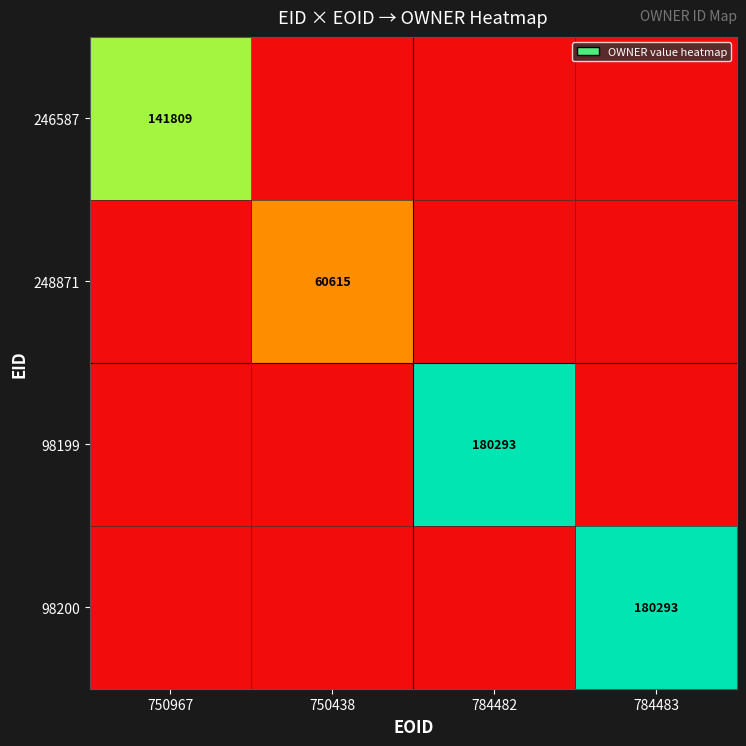

The value of 248871 at 784483 is -0.2. True or false?

False